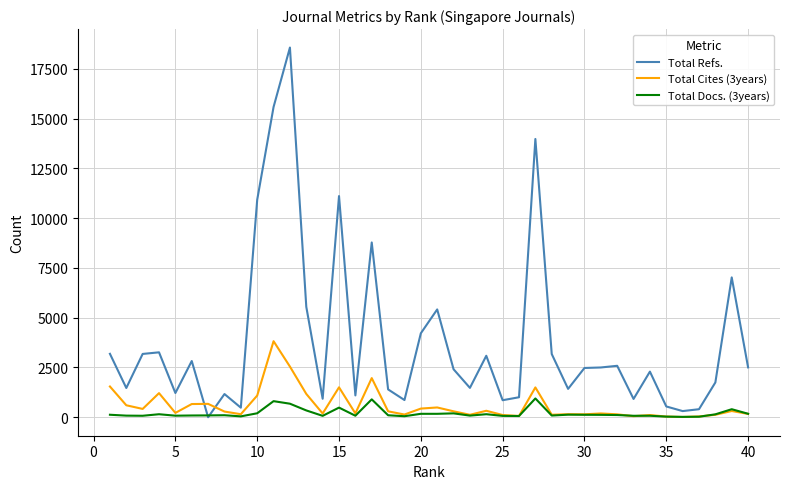

What is the sum of all Total Docs. (3years) values?

7902